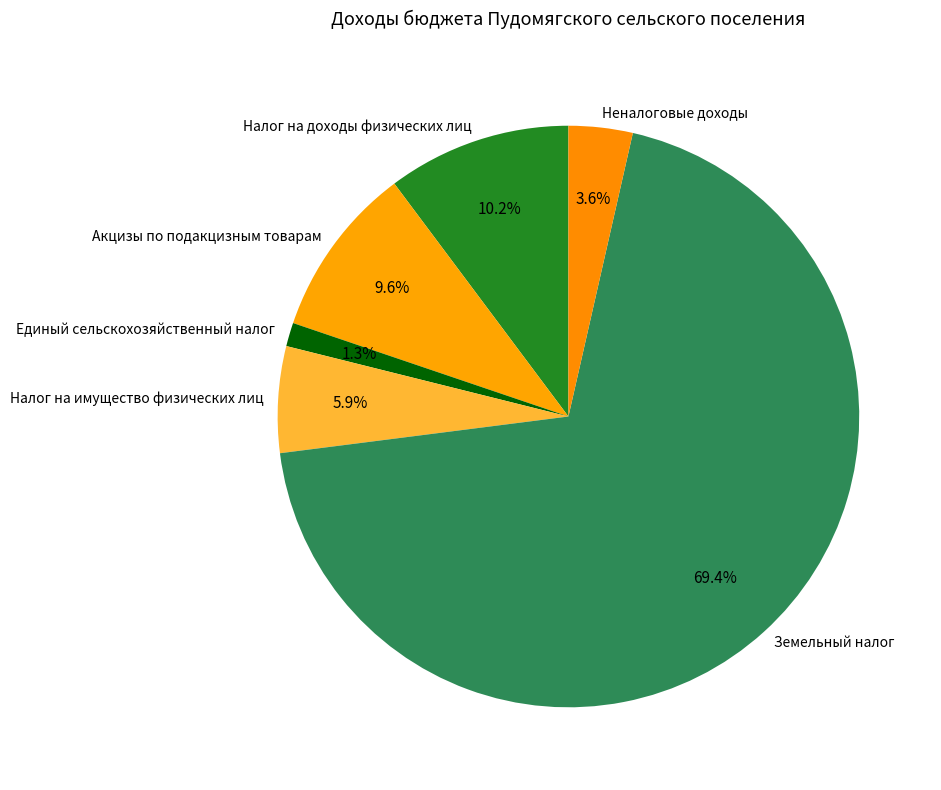

Does any single category account for the majority?

Yes